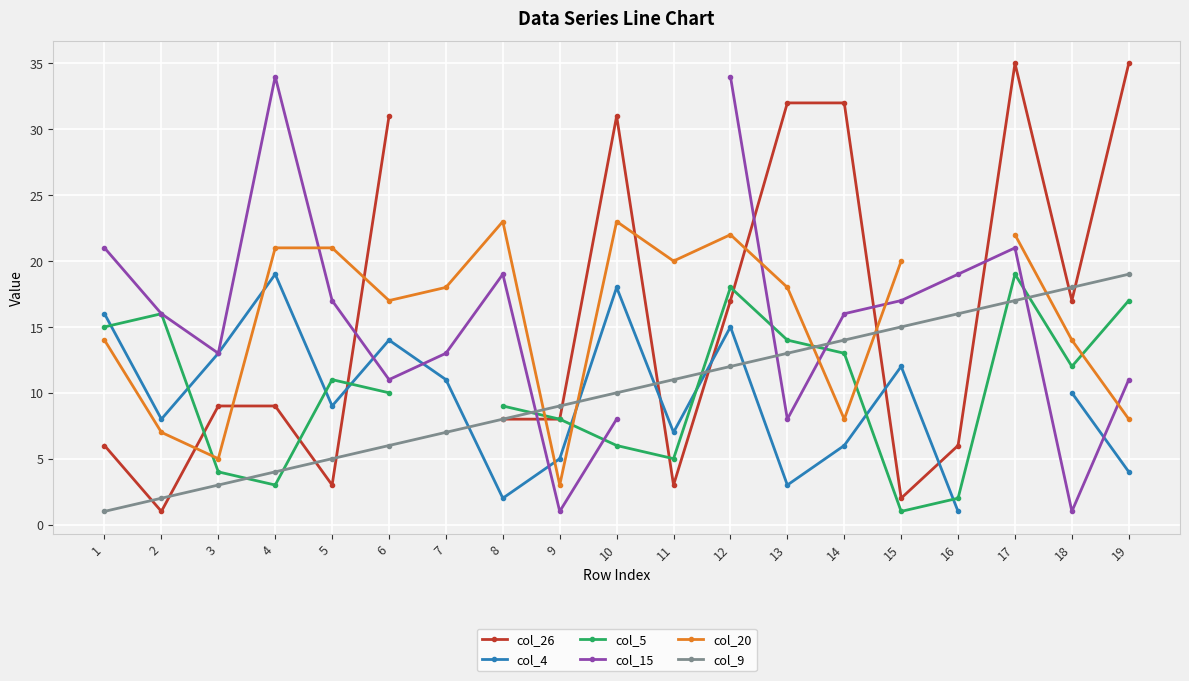

Between which two adjacent categories do col_15 and col_20 first intersect?

4 and 5